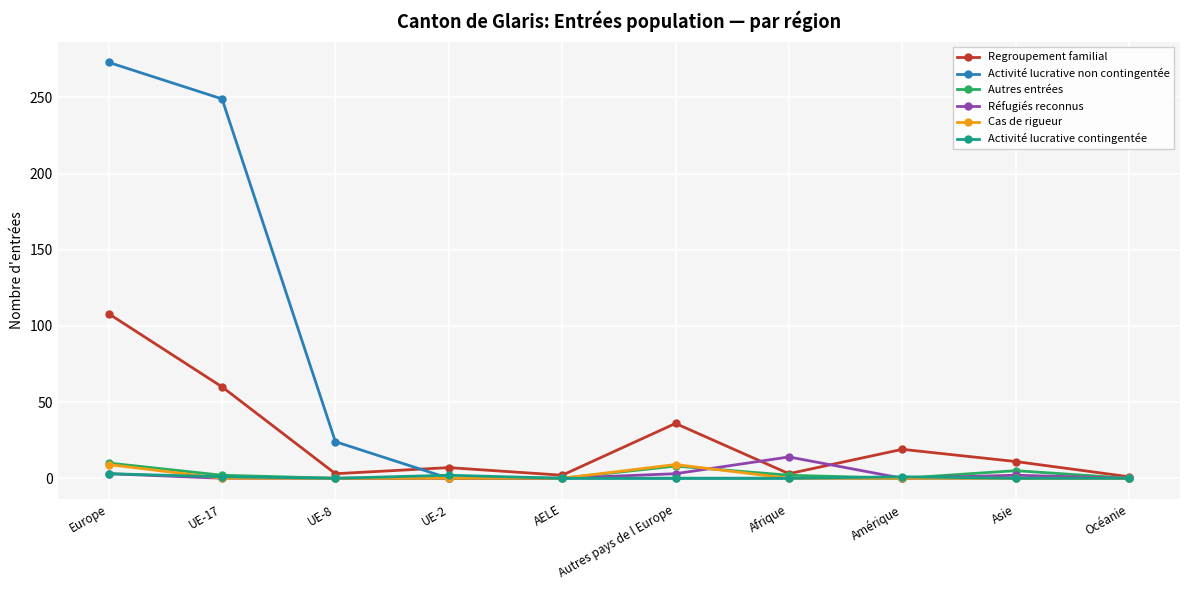

What is the label of the 7th point from the right?

UE-2